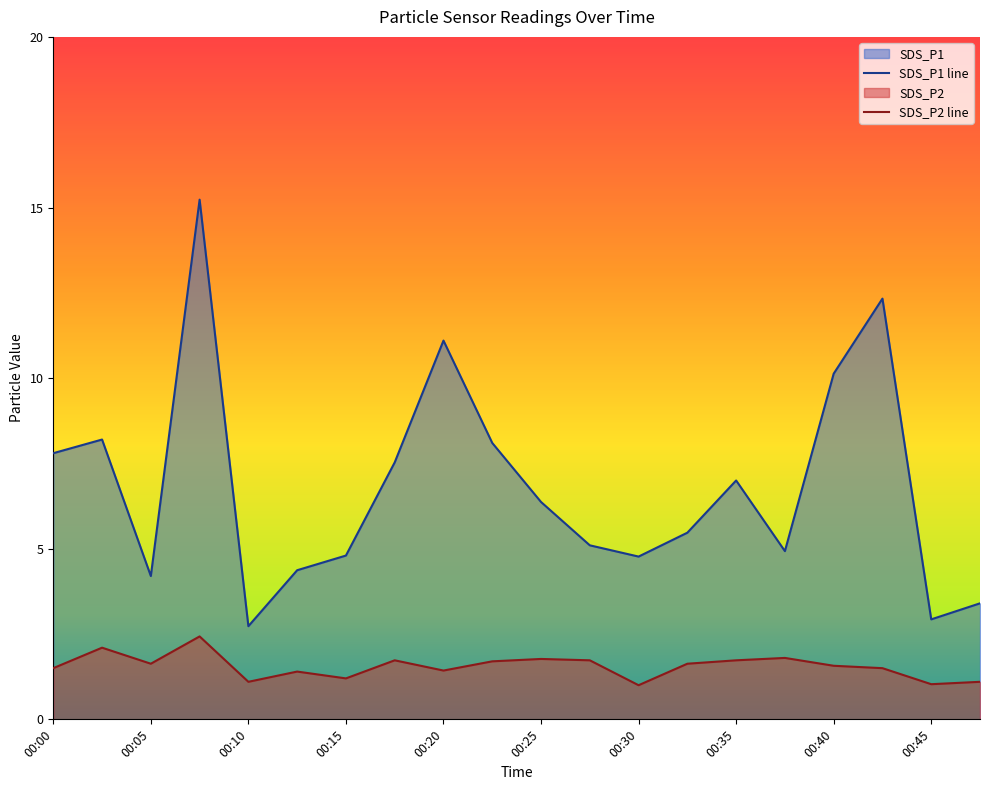

What is the smallest value displayed?

1.0